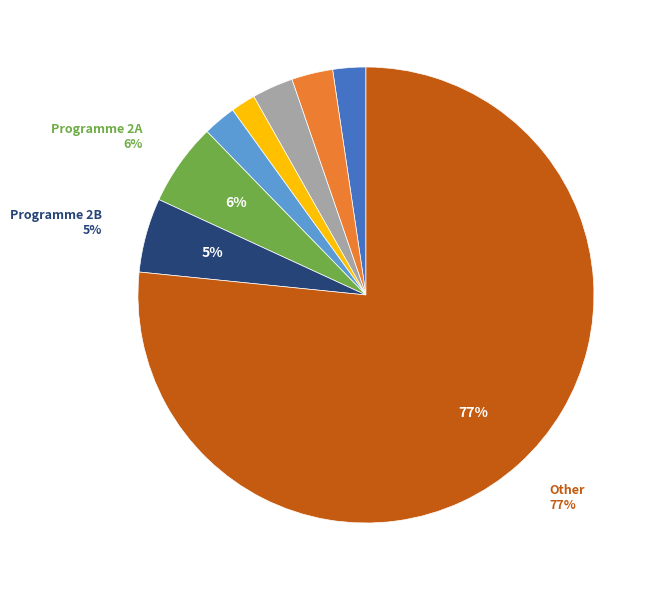

How many slices are in this pie chart?

8